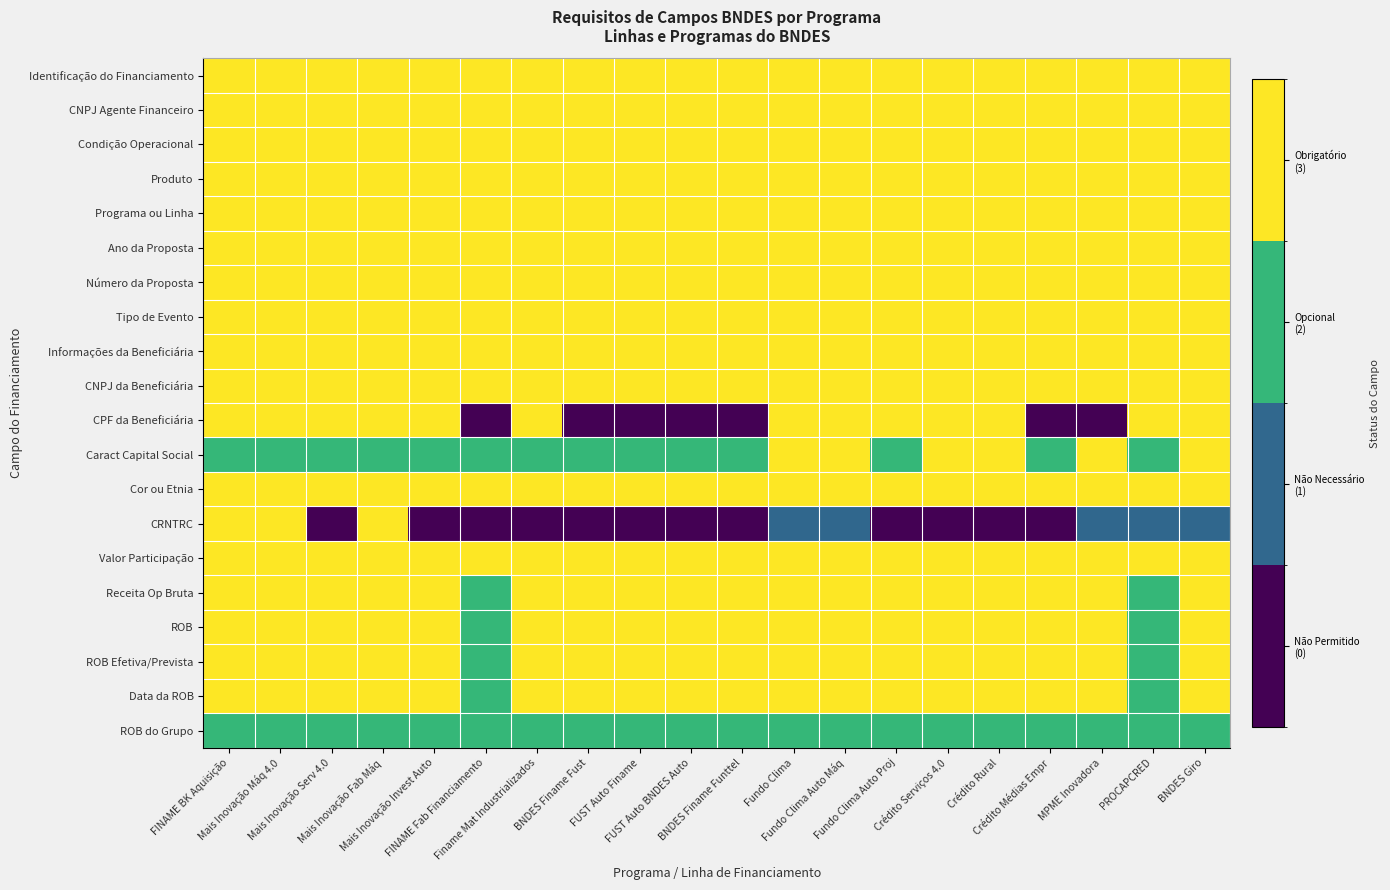

At how many categories does at least one series exceed 2?

20